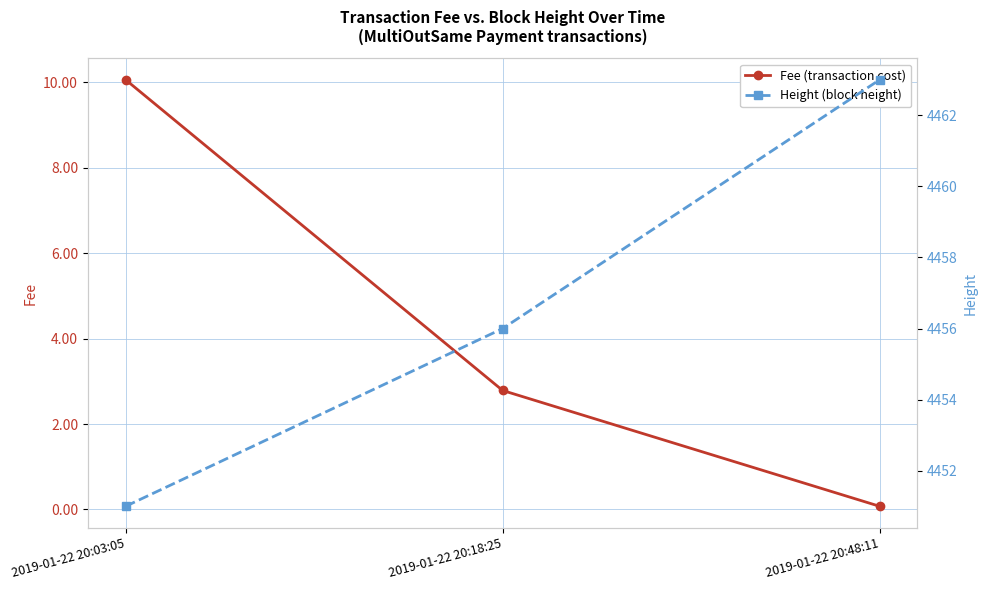

What is the difference between the highest and lowest values at 2019-01-22 20:03:05?

4440.9